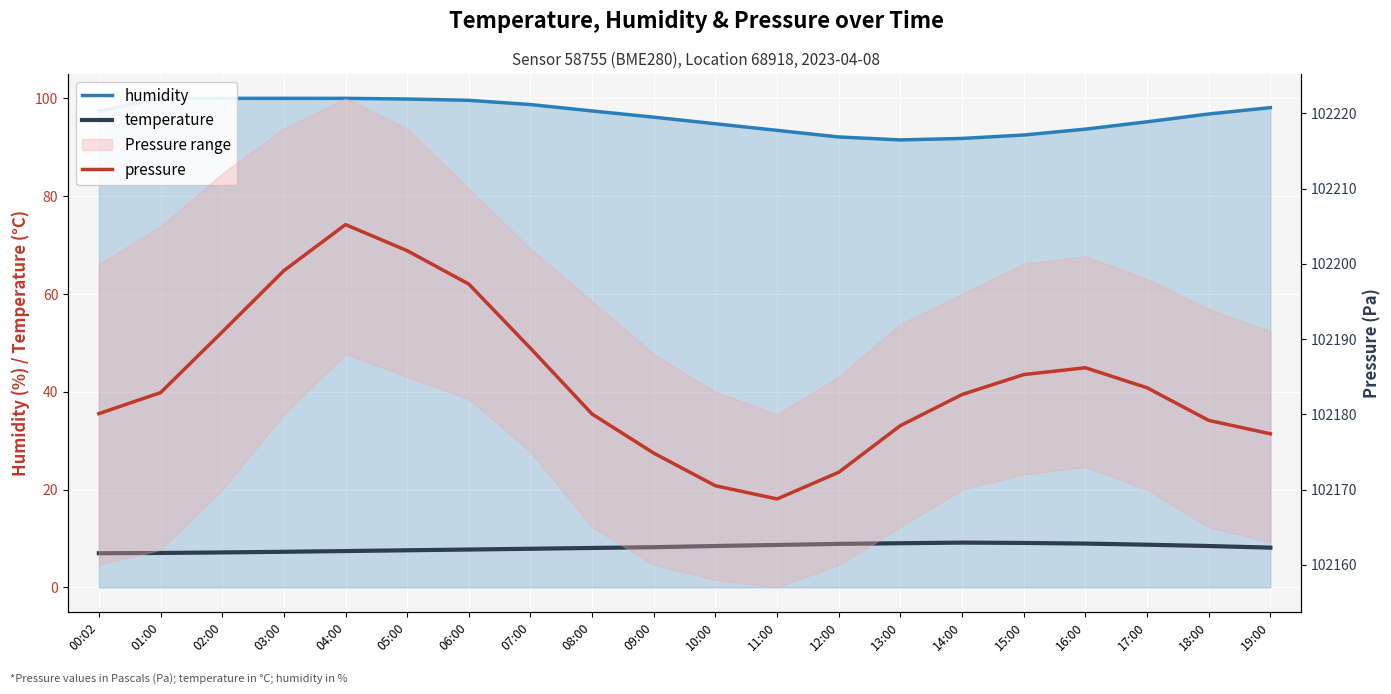

At which label does pressure first exceed 102182?

01:00